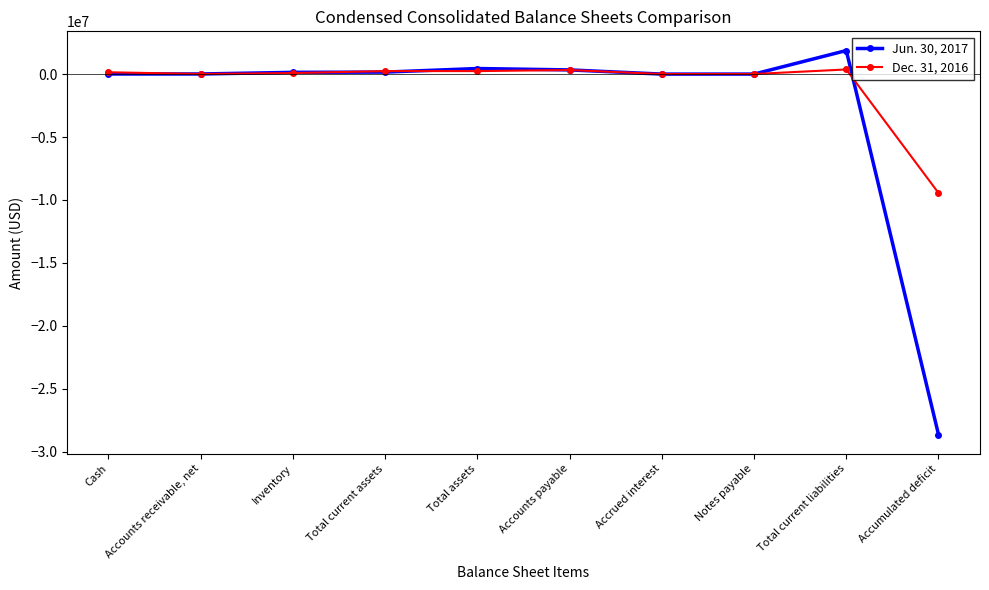

What is the label of the 6th point from the right?

Total assets